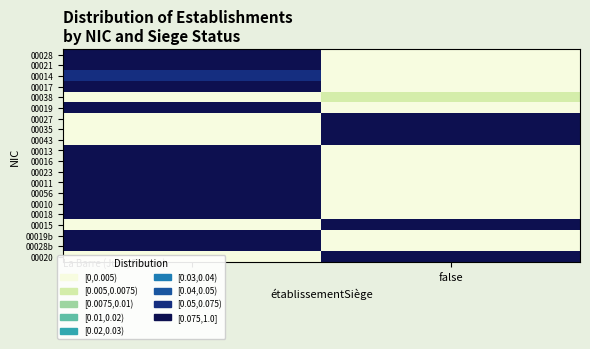

Reading left to right, extract all data points from this chart.

00028: true=0.2	false=0.0
00021: true=0.7	false=0.0
00014: true=0.1	false=0.0
00017: true=0.2	false=0.0
00038: true=0.0	false=0.0
00019: true=0.4	false=0.0
00027: true=0.0	false=0.4
00035: true=0.0	false=0.4
00043: true=0.0	false=0.4
00013: true=0.5	false=0.0
00016: true=0.4	false=0.0
00023: true=1.0	false=0.0
00011: true=0.7	false=0.0
00056: true=0.7	false=0.0
00010: true=0.8	false=0.0
00018: true=0.6	false=0.0
00015: true=0.0	false=0.4
00019b: true=0.1	false=0.0
00028b: true=1.0	false=0.0
00020: true=0.0	false=0.6